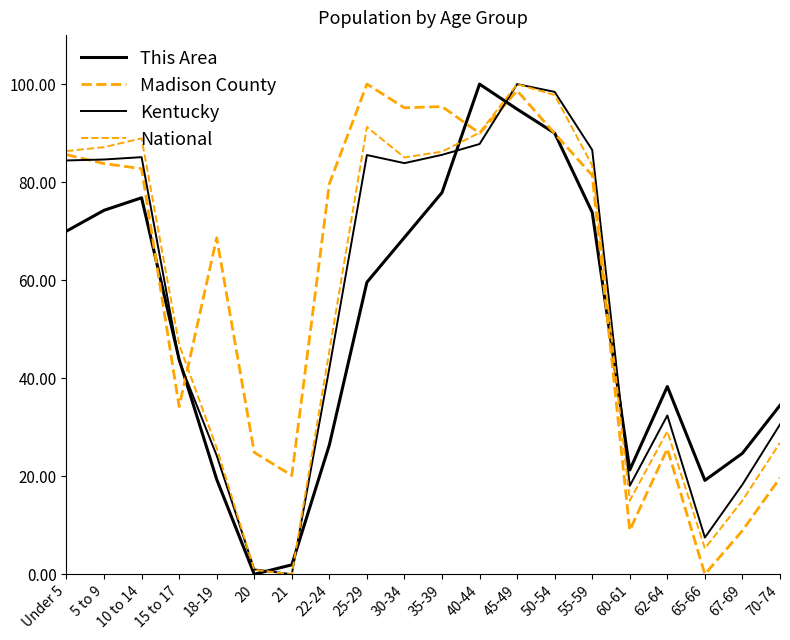

Reading left to right, transcribe all the data shown in this chart.

This Area: 70.0	74.3	76.8	43.8	19.4	0.0	1.9	26.4	59.6	68.7	77.9	100.0	94.9	90.0	73.8	21.3	38.3	19.1	24.7	34.5
Madison County: 85.6	83.8	82.7	34.2	68.6	24.9	20.1	79.7	100.0	95.2	95.4	90.0	98.7	89.9	81.4	9.0	25.6	0.0	8.9	19.7
Kentucky: 84.4	84.6	85.1	43.5	24.2	1.0	0.0	42.0	85.5	83.9	85.6	87.8	100.0	98.4	86.6	18.0	32.4	7.5	18.3	30.6
National: 86.3	87.1	88.9	46.9	25.8	0.9	0.0	45.5	91.2	85.0	86.2	90.1	100.0	97.8	83.4	15.0	29.1	5.3	15.0	26.8